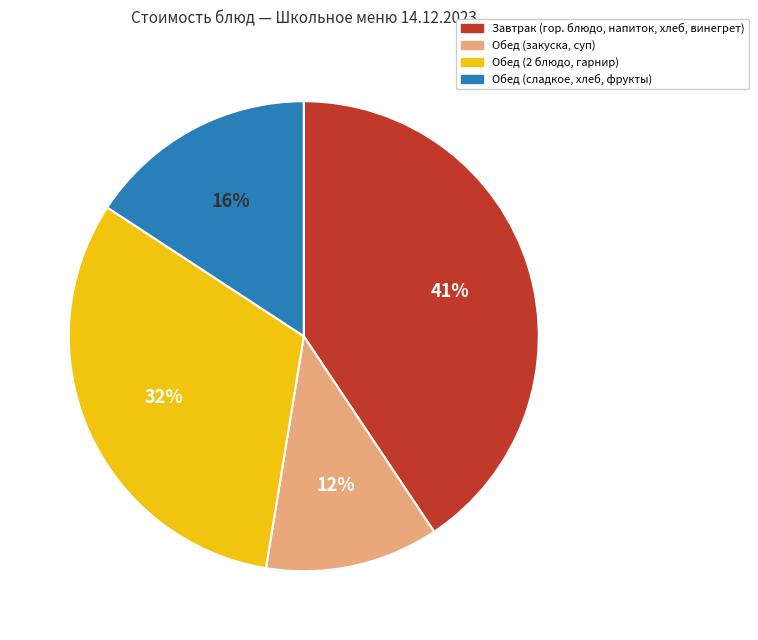

Count the number of slices in the pie.

4